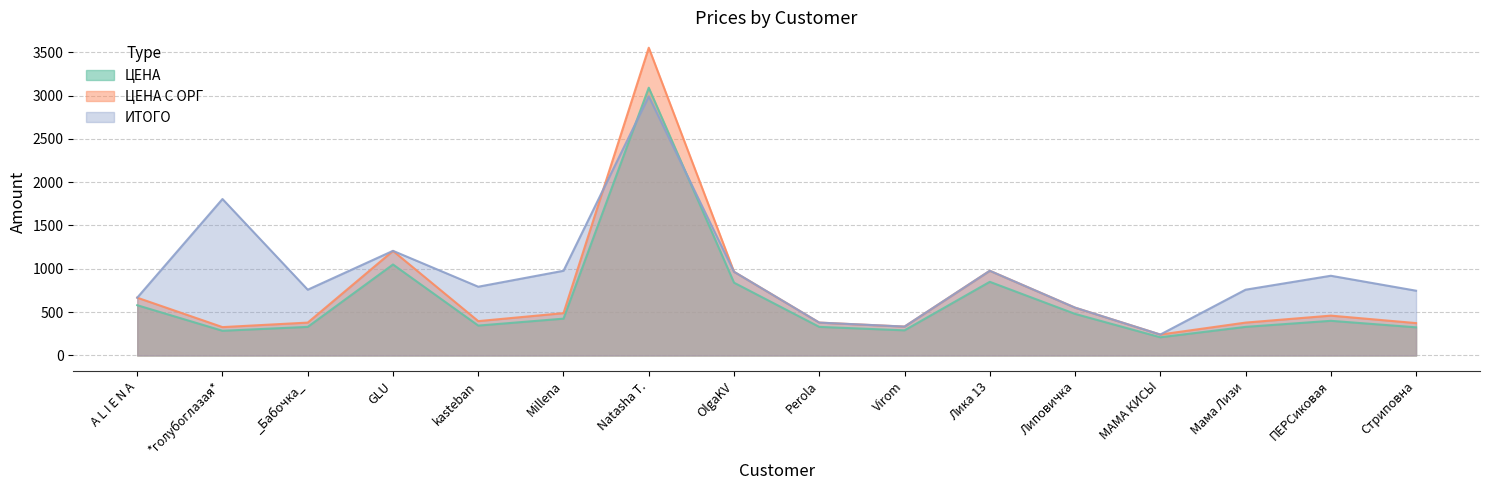

What is the sum of all ЦЕНА С ОРГ values?

11680.5